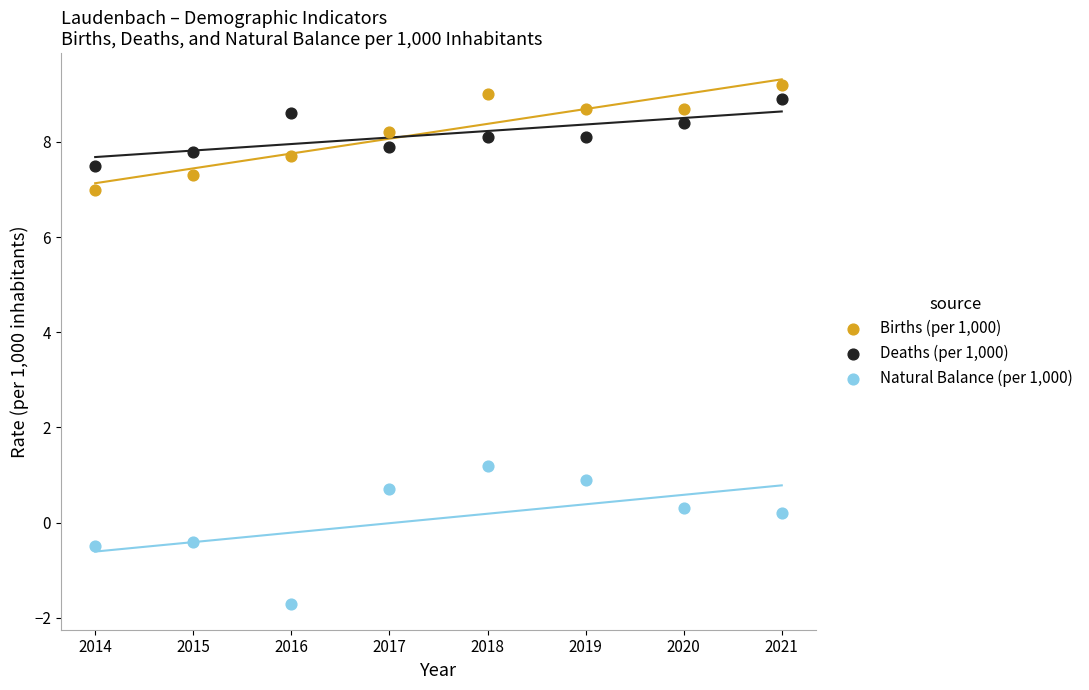

Which series contains the highest Y value?

Births (per 1,000)